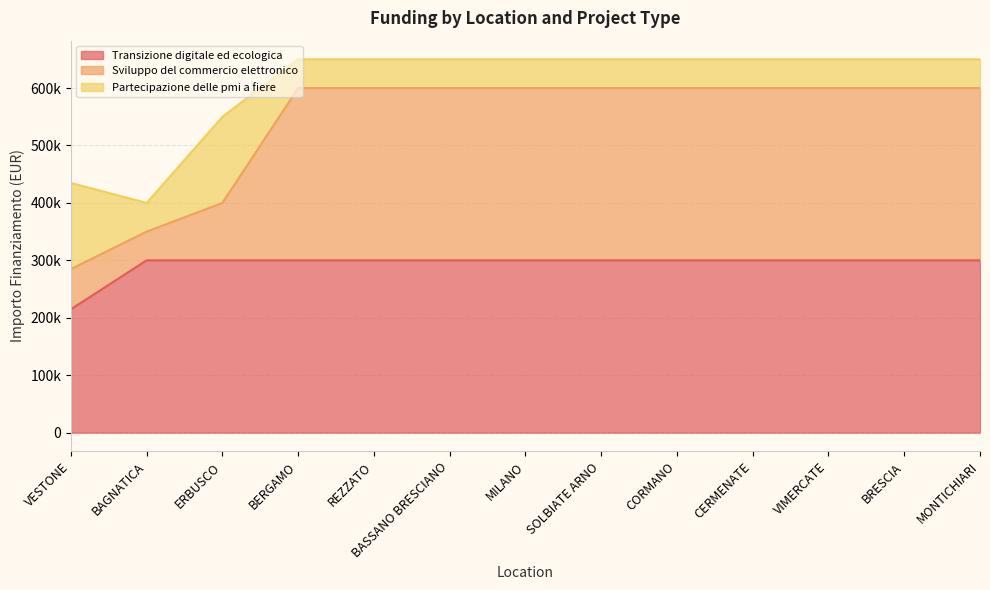

At how many categories does at least one series exceed 527736?

10